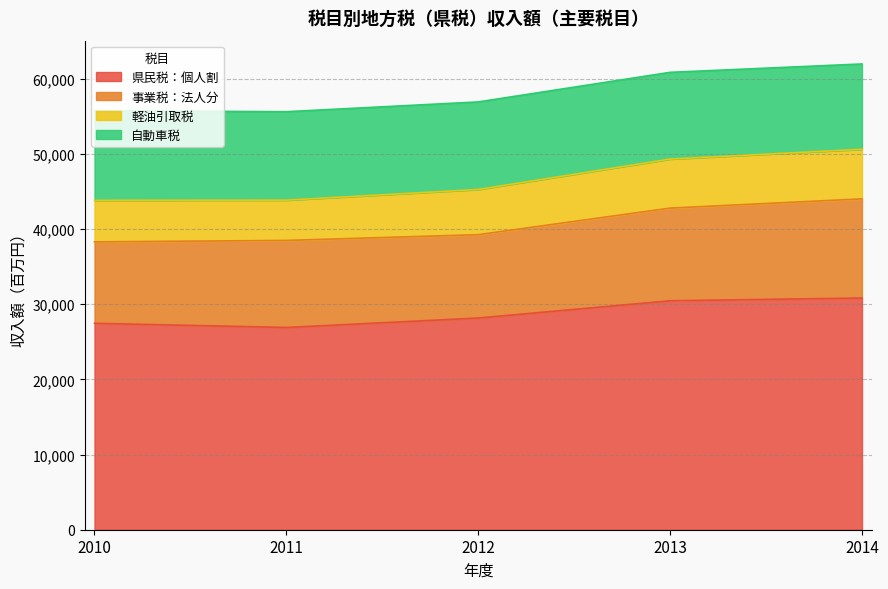

Which series changed the most between 2010 and 2012?

県民税：個人割